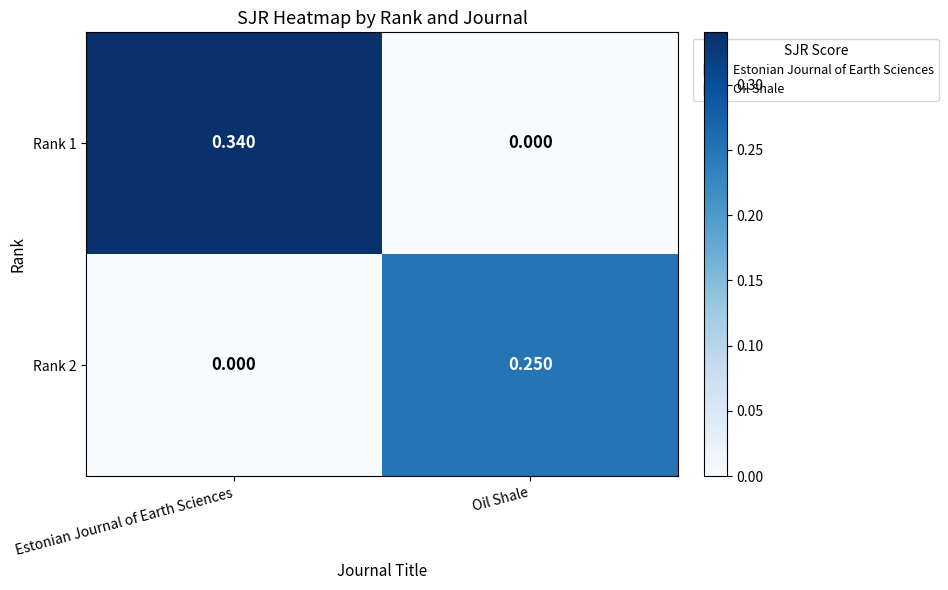

At which category is the sum across all series the highest?

Estonian Journal of Earth Sciences